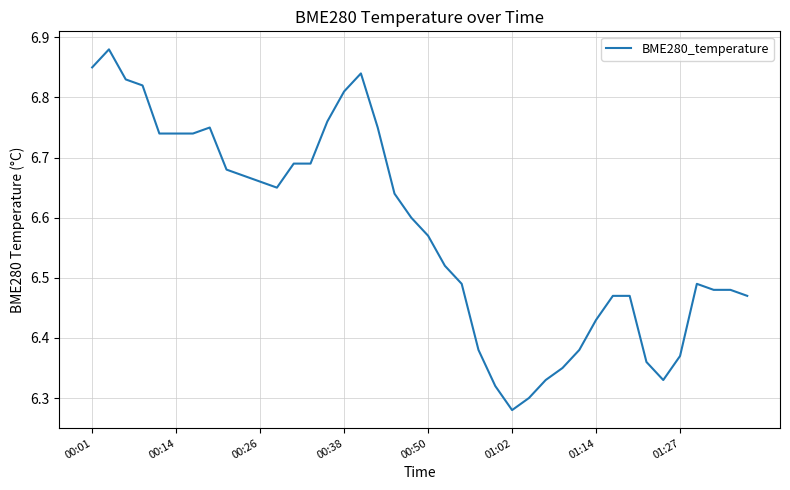

Does the chart display data point markers on the line(s)?

No